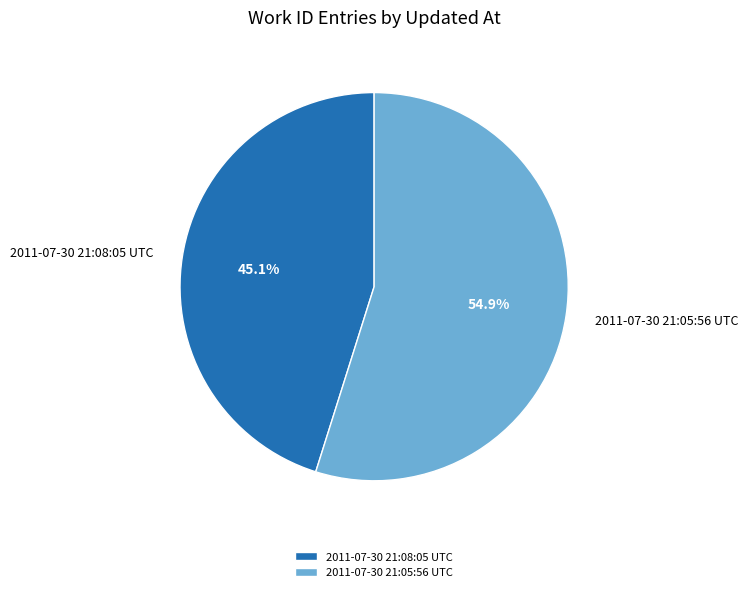

How many slices are in this pie chart?

2